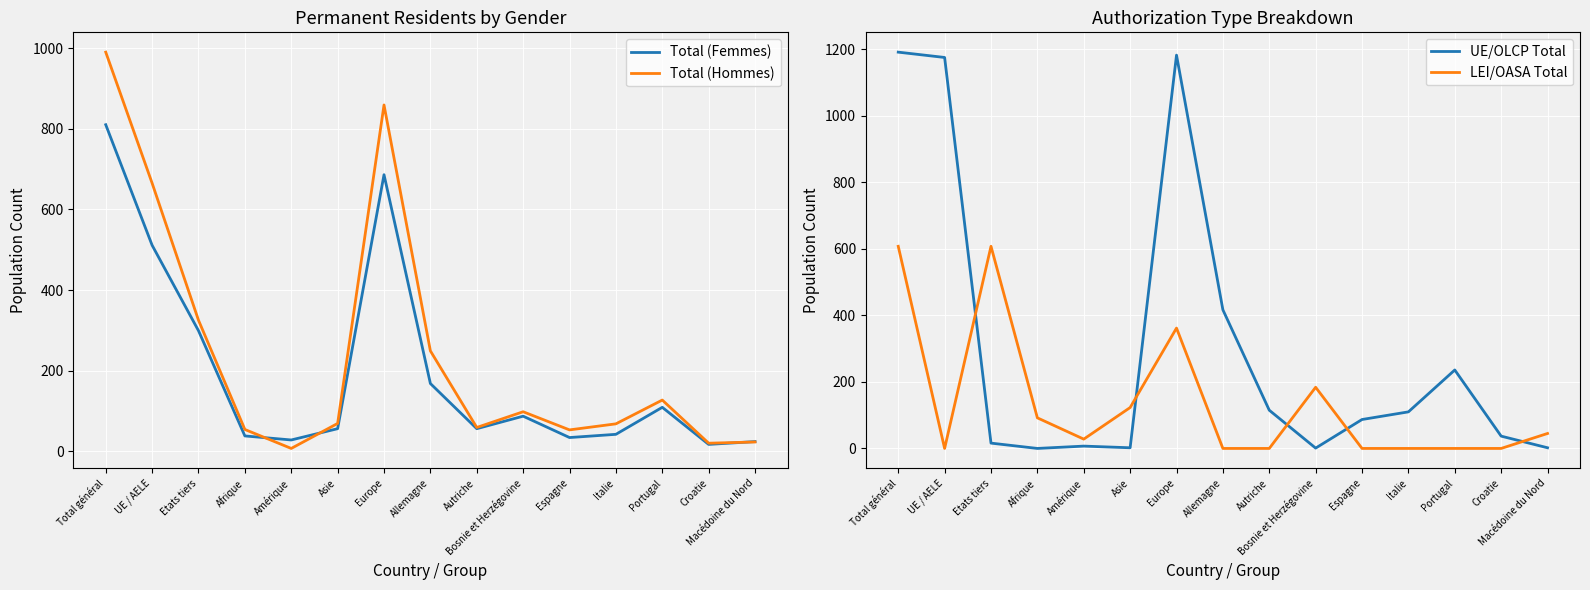

The Total (Femmes) series shows 214 at Total général. True or false?

False